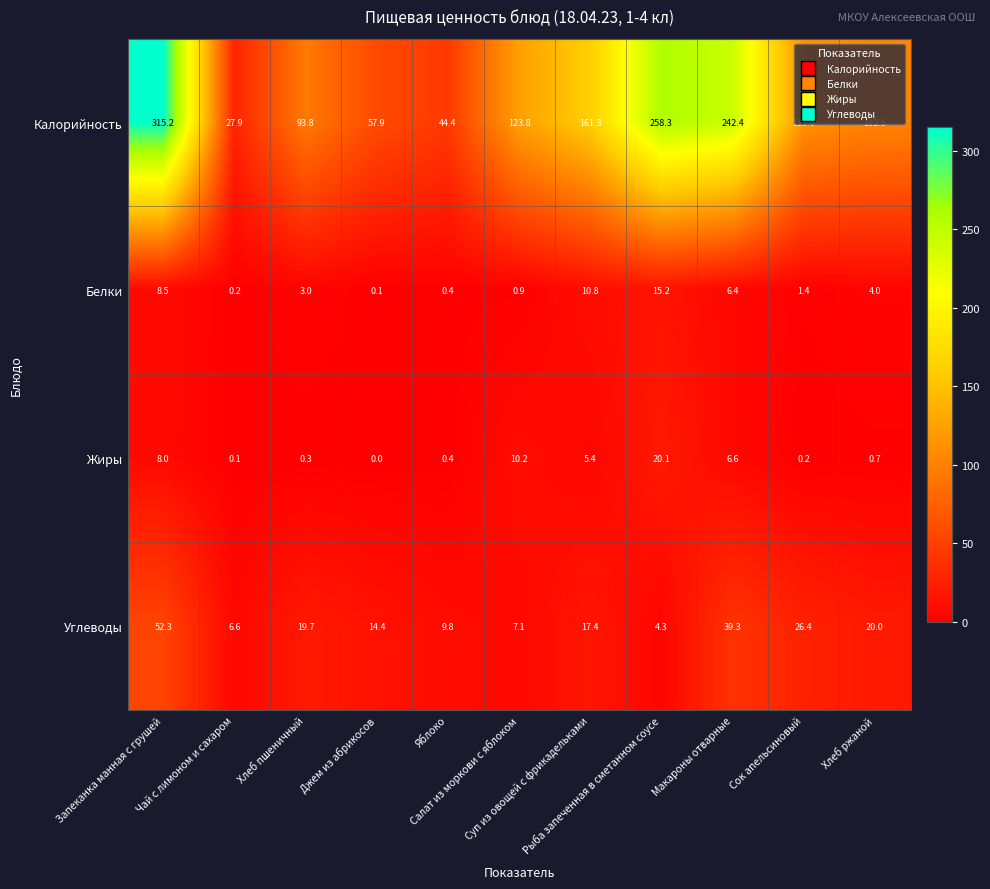

How many distinct data groups are displayed?

4